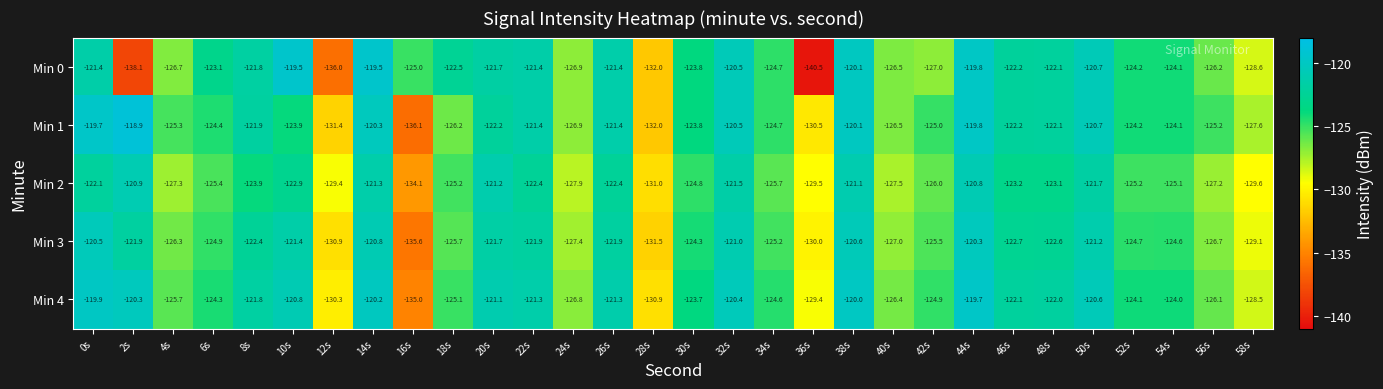

What is the difference between the second highest and second lowest values in the Min 0 series?

18.6